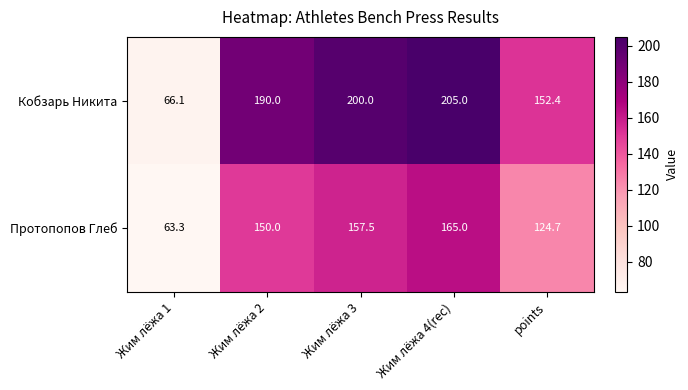

How many distinct data groups are displayed?

2